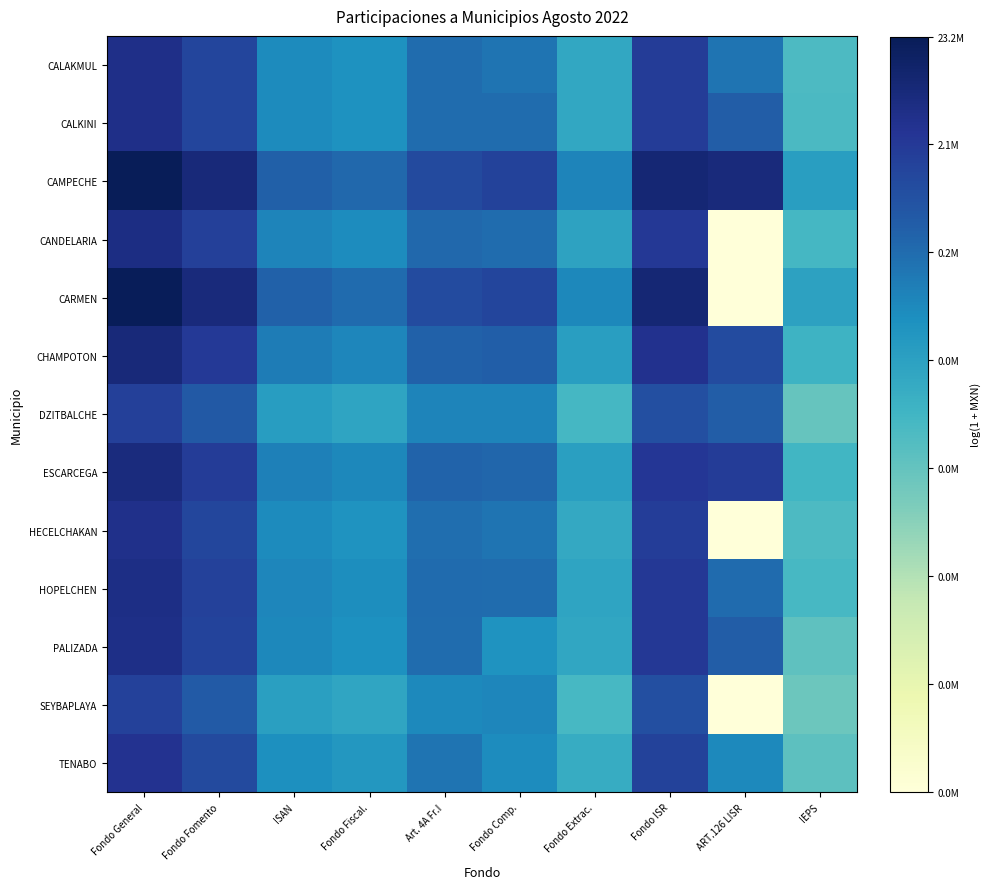

How many distinct data groups are displayed?

13